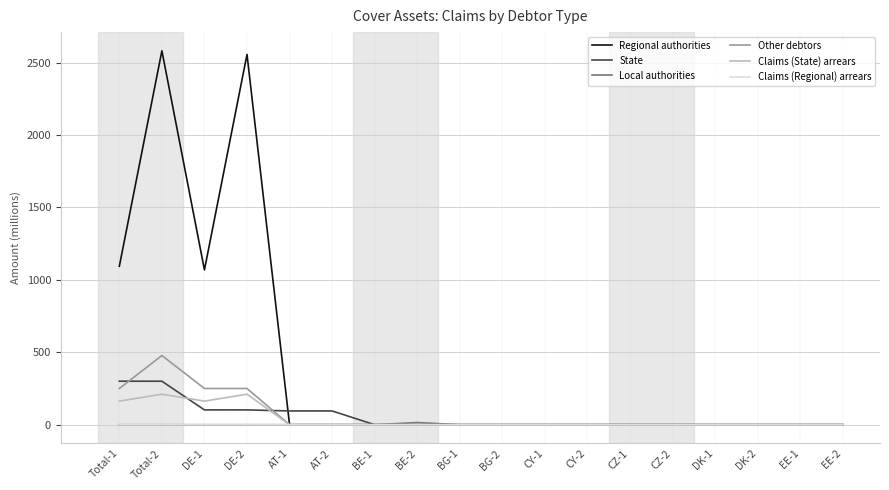

Which series has the largest total across all categories?

Regional authorities